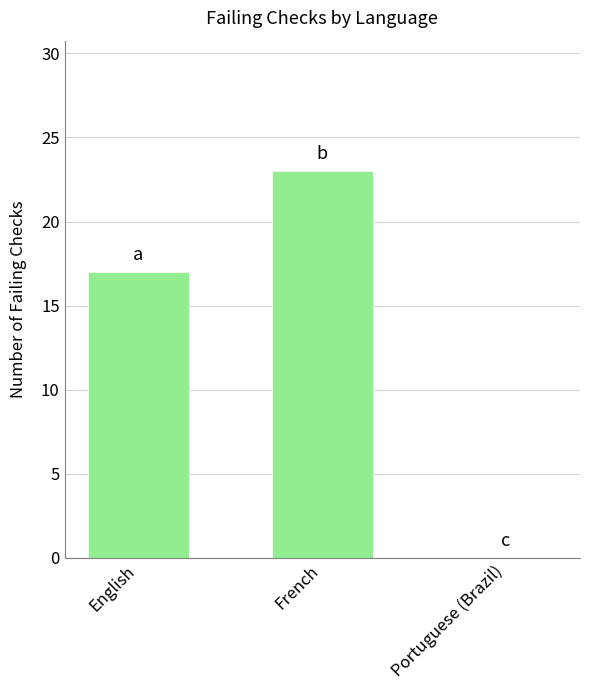

What is the sum of all values?

40